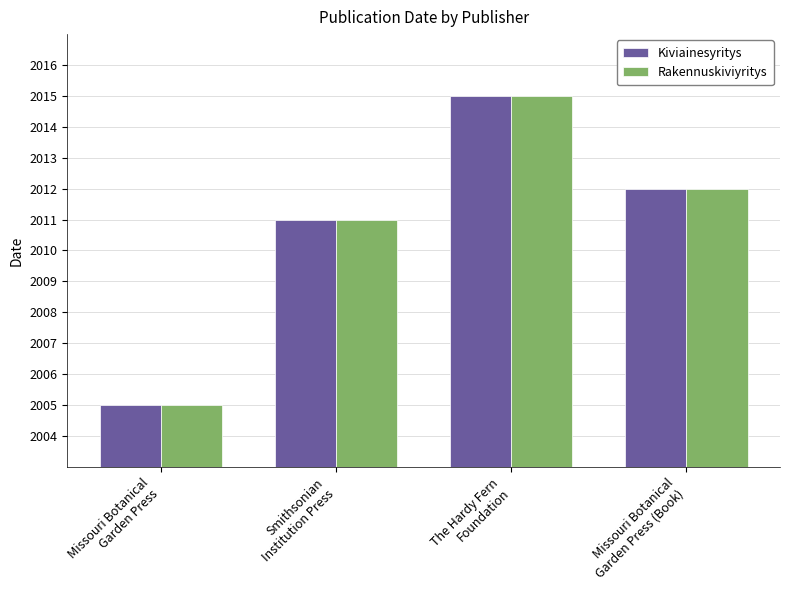

How many data points in Rakennuskiviyritys are less than 2012?

2